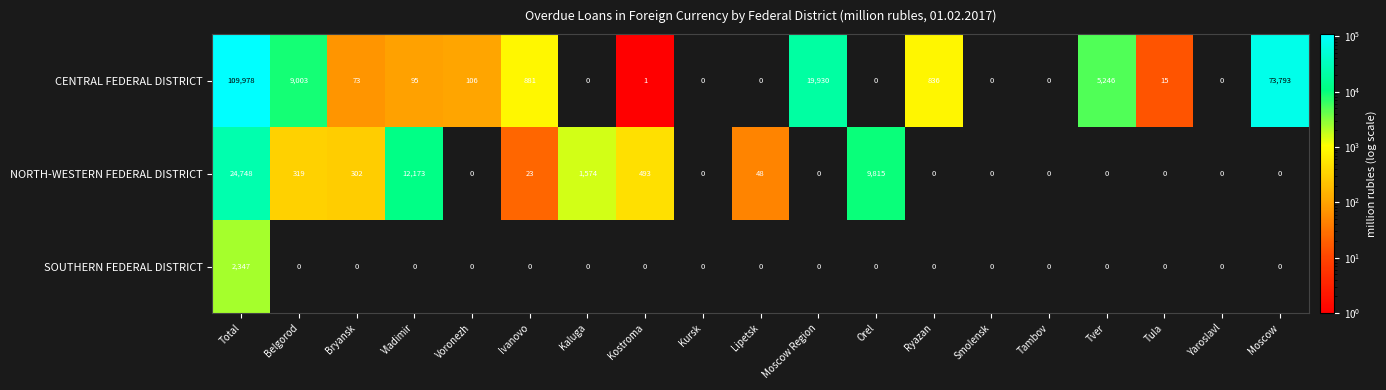

What is the difference between the maximum and minimum values in the NORTH-WESTERN FEDERAL DISTRICT series?

24748